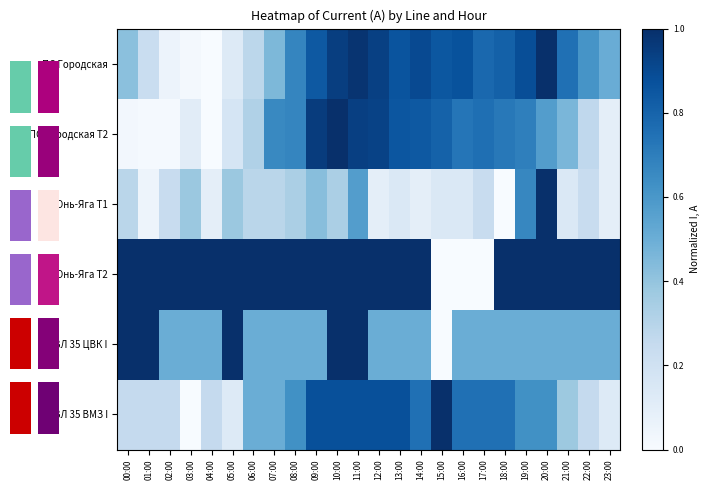

How many ВЛ 35 ВМЗ I values are between 0 and 1?

24